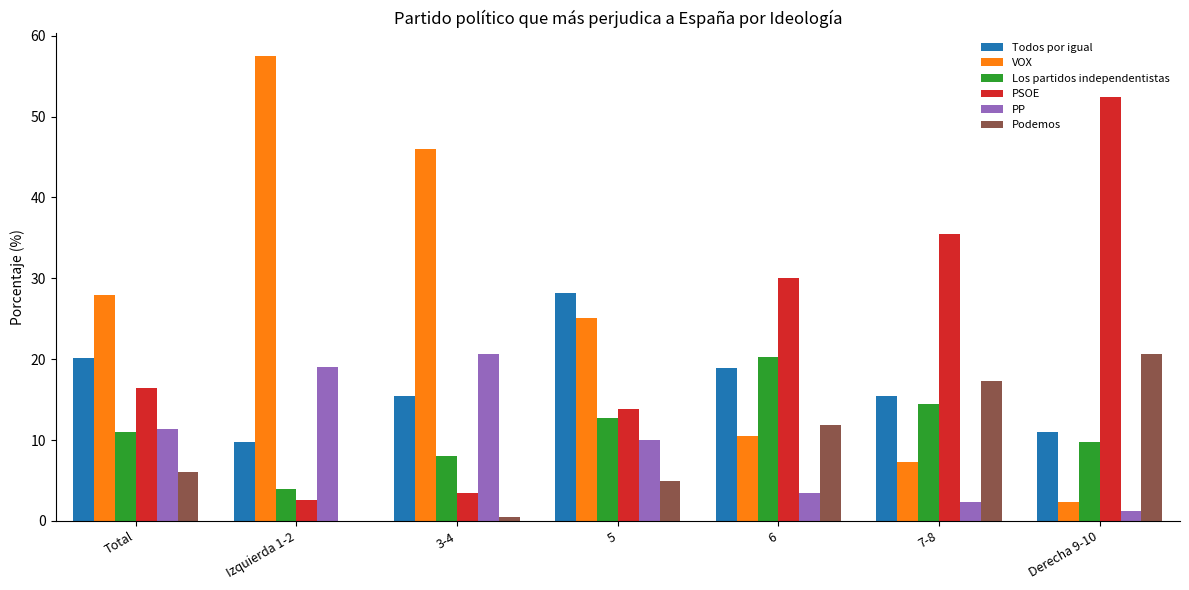

What is the highest value of the VOX series?

57.5